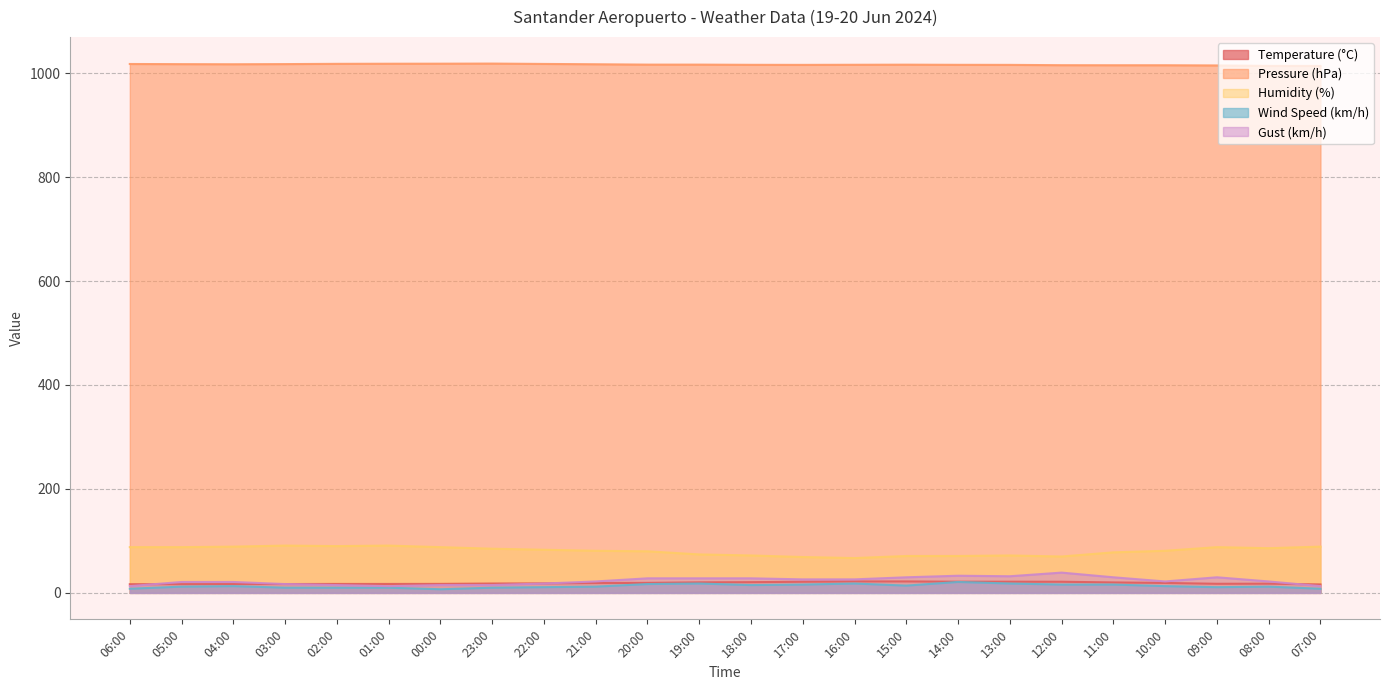

What is the sum of all Humidity (%) values?

1942.0